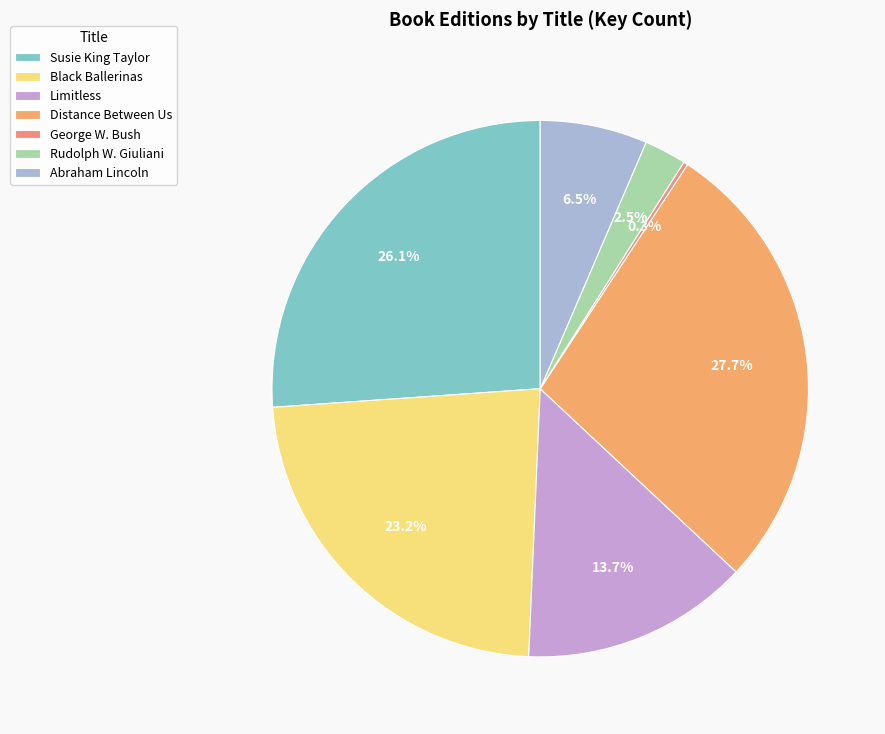

What is the change in value from Susie King Taylor to Limitless?

-90601246